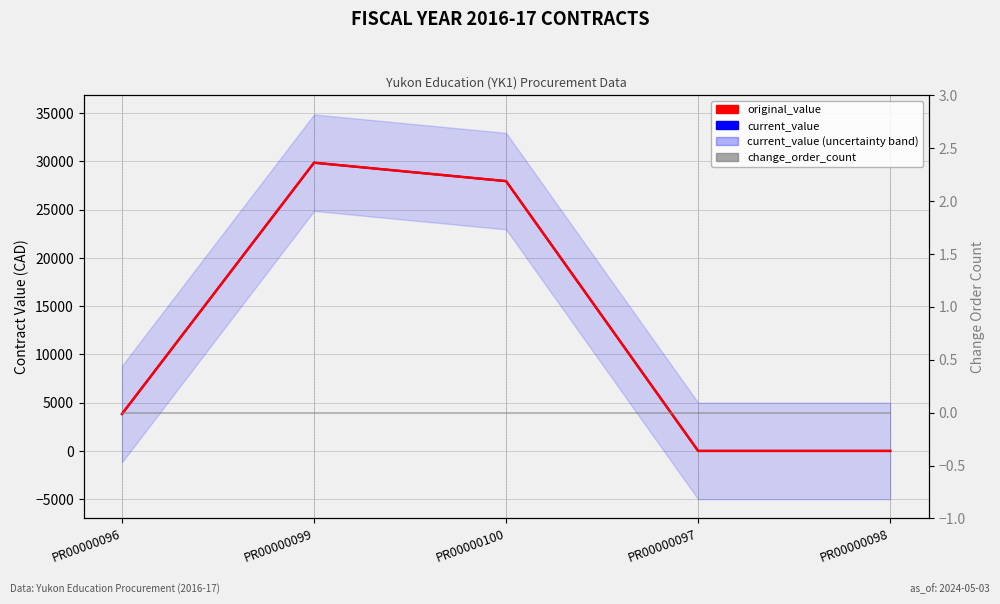

How many interior local peaks does the current_value series have?

1